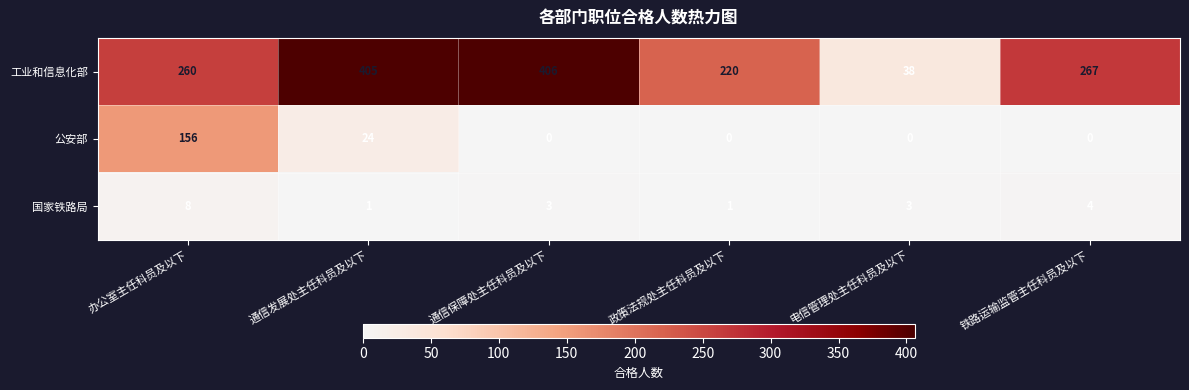

How many distinct data groups are displayed?

3